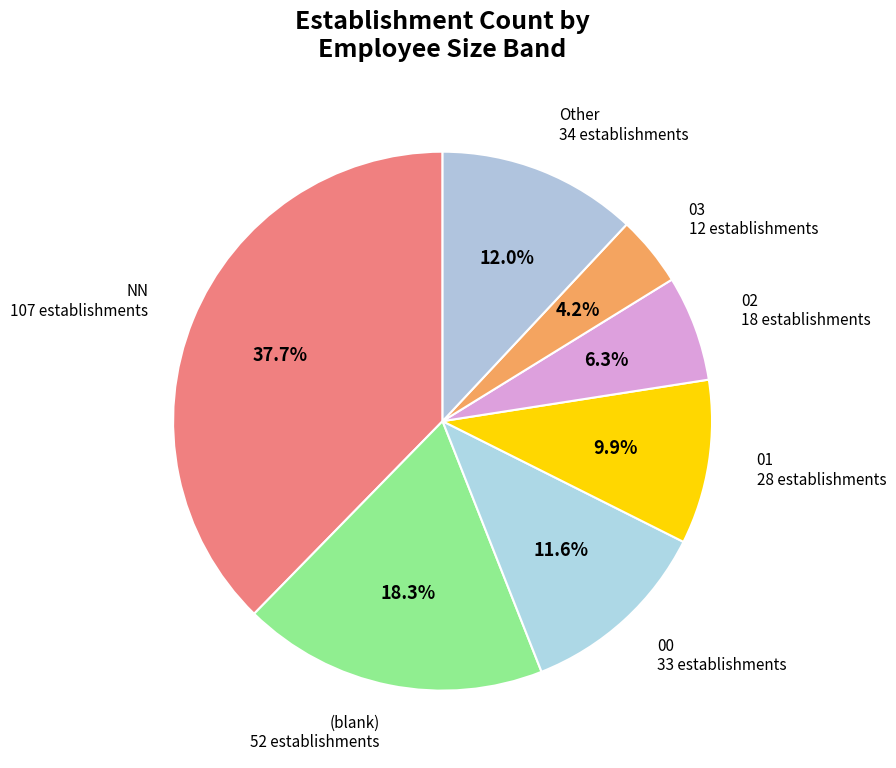

What percentage is NOT represented by 02?

93.7%